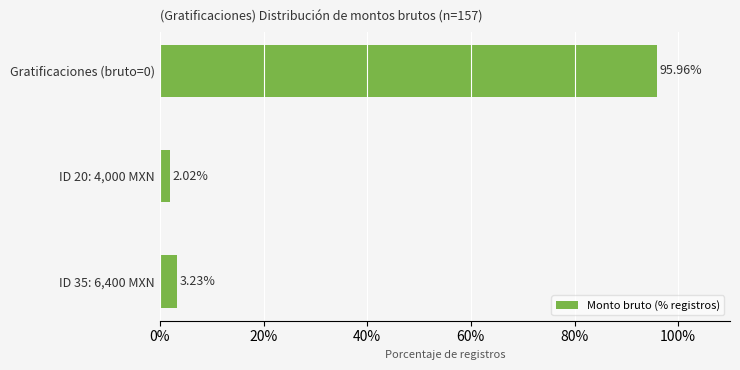

What is the ratio of the value at Gratificaciones (bruto=0) to the value at ID 35: 6,400 MXN?

29.7